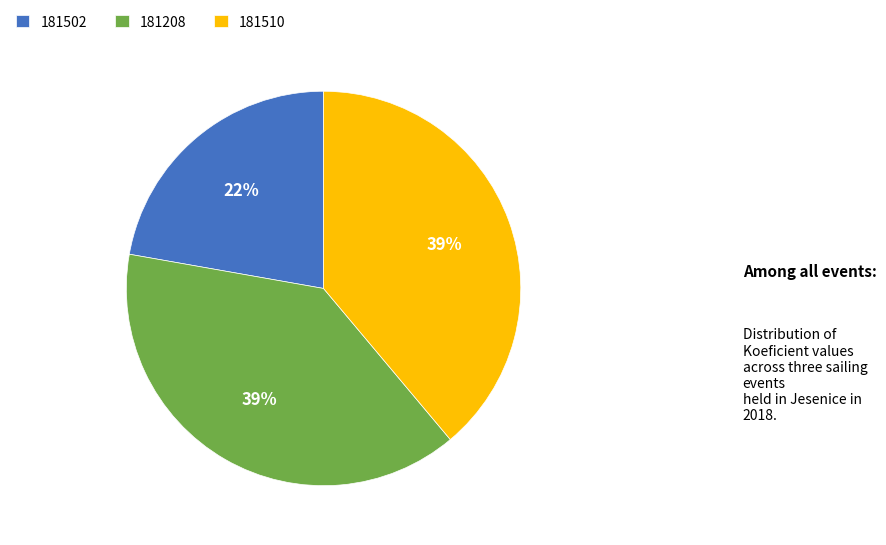

Combined, do 181208 and 181510 account for over 50%?

Yes